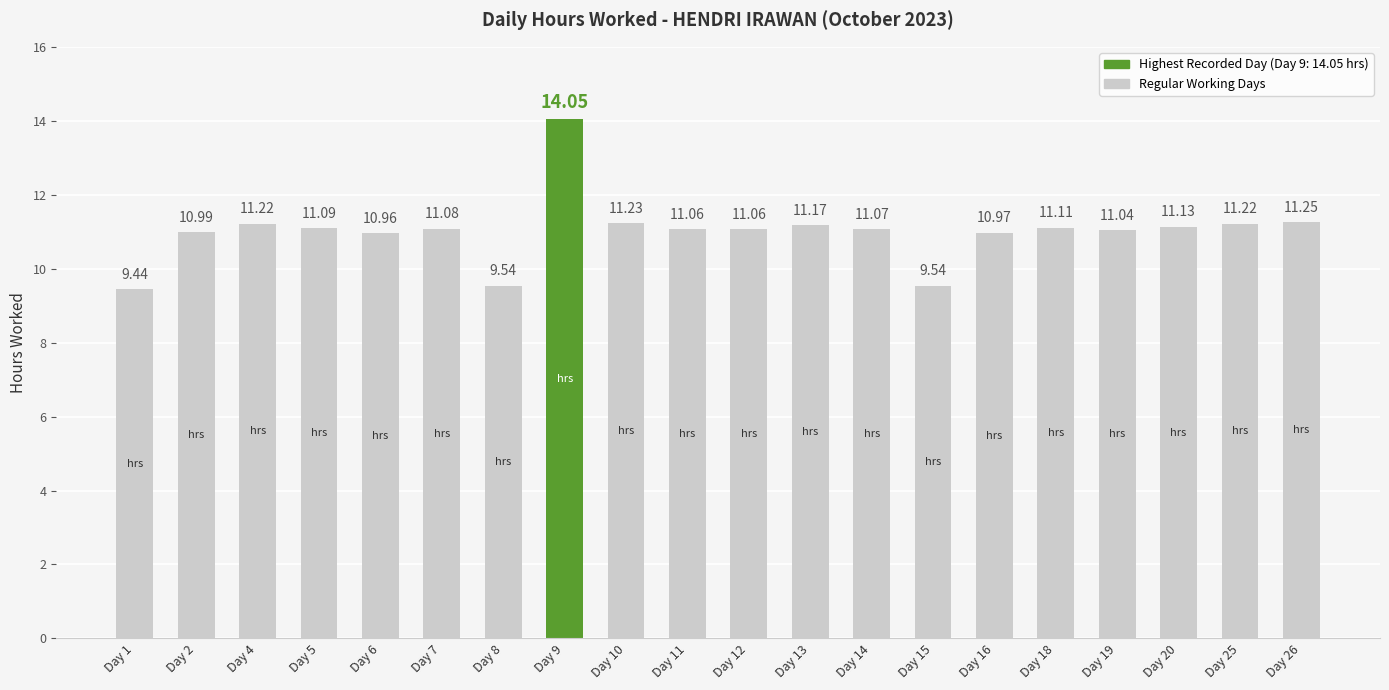

The chart shows a value of 11.1 at Day 20. True or false?

True